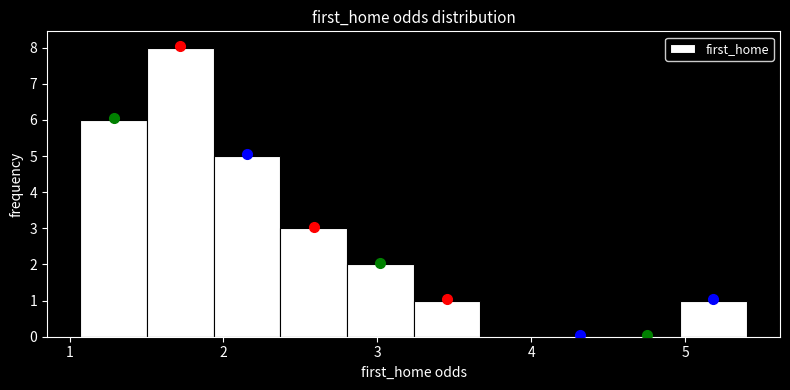

What is the height of the bar covering 2.4 to 2.8 on the x-axis? Neither the bar edges nor the heights are printed on the chart, so give them approximately, as read against the axes.

3